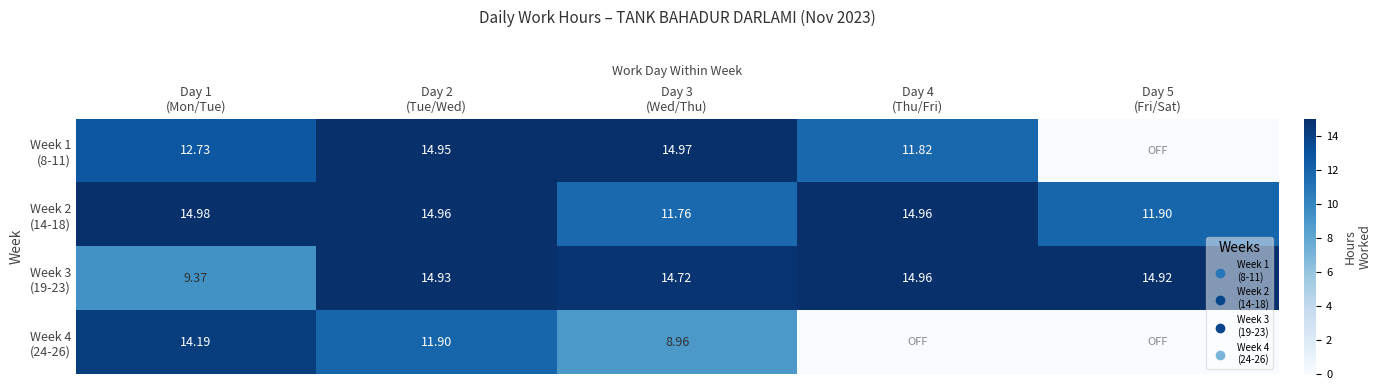

List the labels in order of Week 1 (8-11) value, smallest first.

Day 5 (Fri/Sat), Day 4 (Thu/Fri), Day 1 (Mon/Tue), Day 2 (Tue/Wed), Day 3 (Wed/Thu)